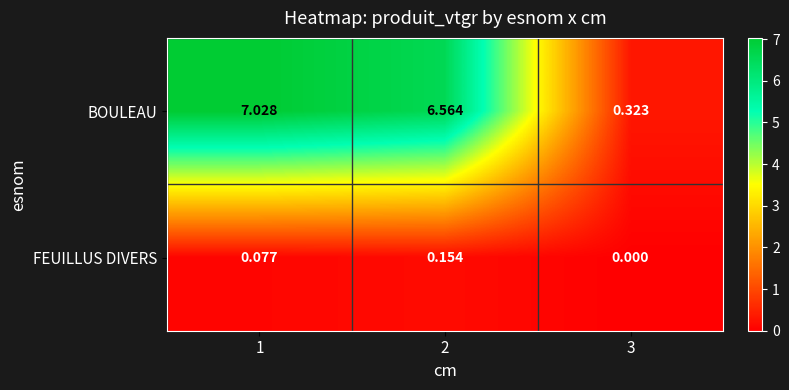

Which series has the largest total across all categories?

BOULEAU